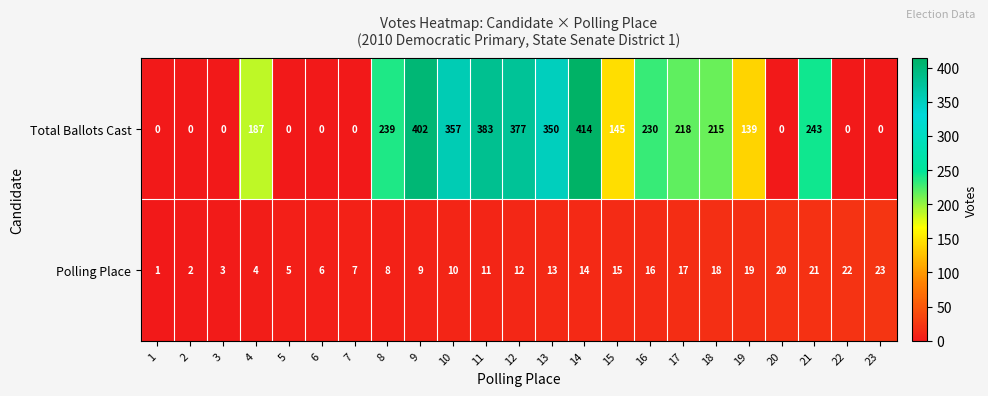

At which category does the chart reach its peak across all series?

14